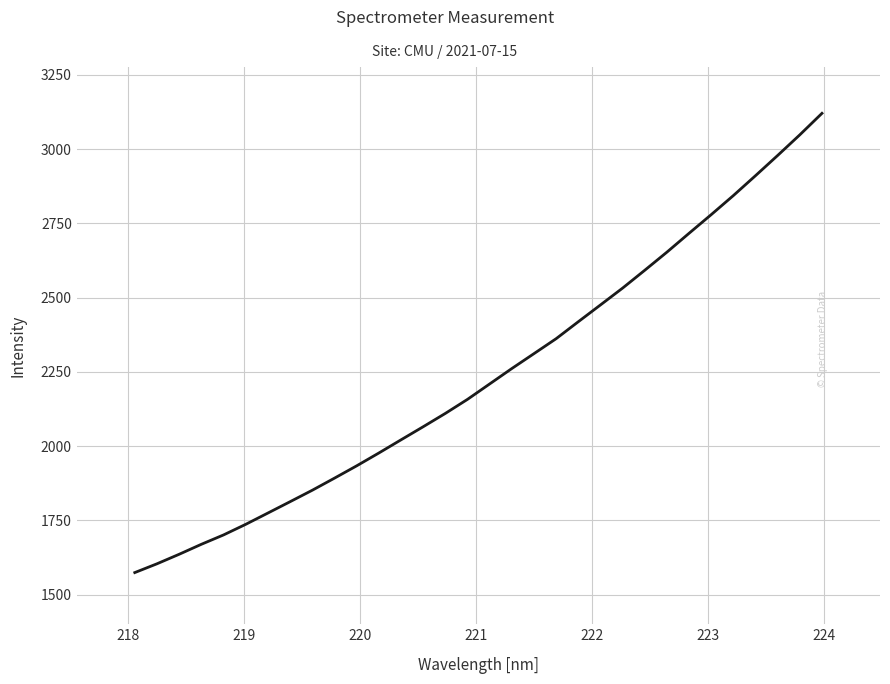

What is the difference between the maximum and minimum values?

1546.8